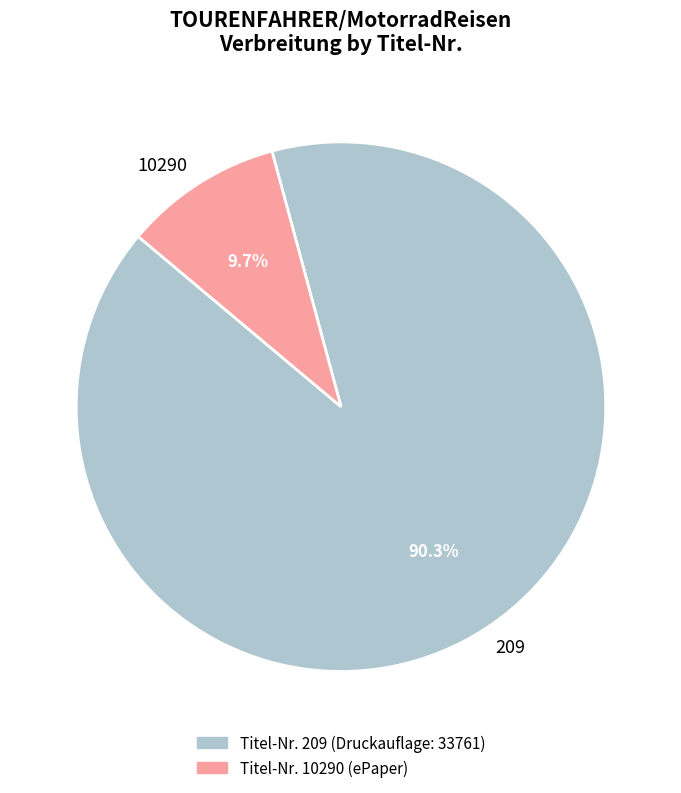

What percentage is the 209 slice, to the nearest percent?

90%